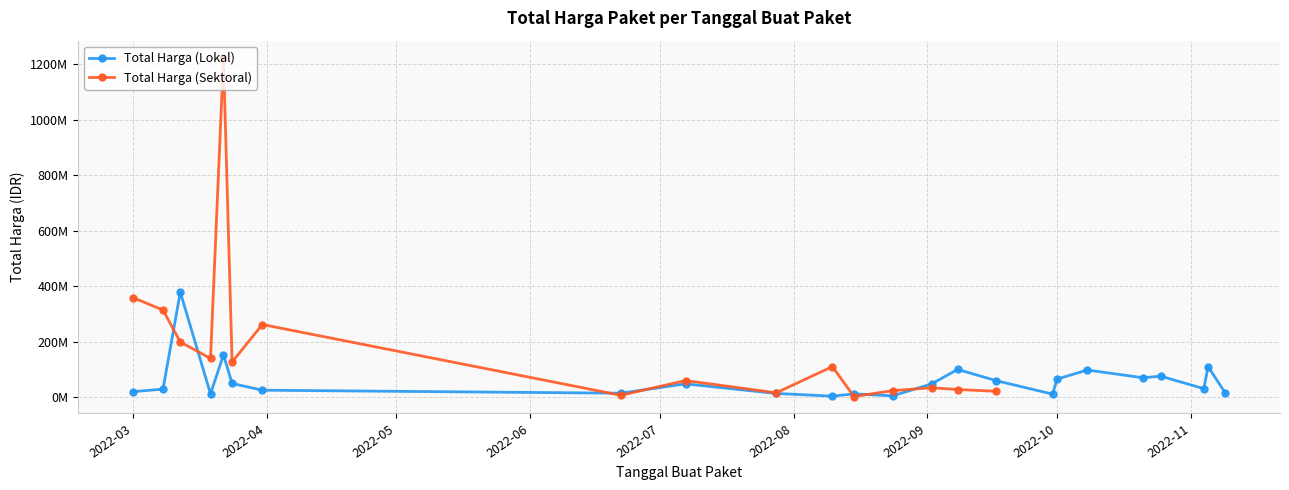

List the labels in order of value, smallest first.

2022-08-10, 2022-08-24, 2022-09-30, 2022-08-15, 2022-03-19, 2022-07-28, 2022-06-22, 2022-11-09, 2022-03-01, 2022-03-31, 2022-03-08, 2022-11-04, 2022-07-07, 2022-09-02, 2022-03-24, 2022-09-17, 2022-10-01, 2022-10-21, 2022-10-25, 2022-10-08, 2022-09-08, 2022-11-05, 2022-03-22, 2022-03-12